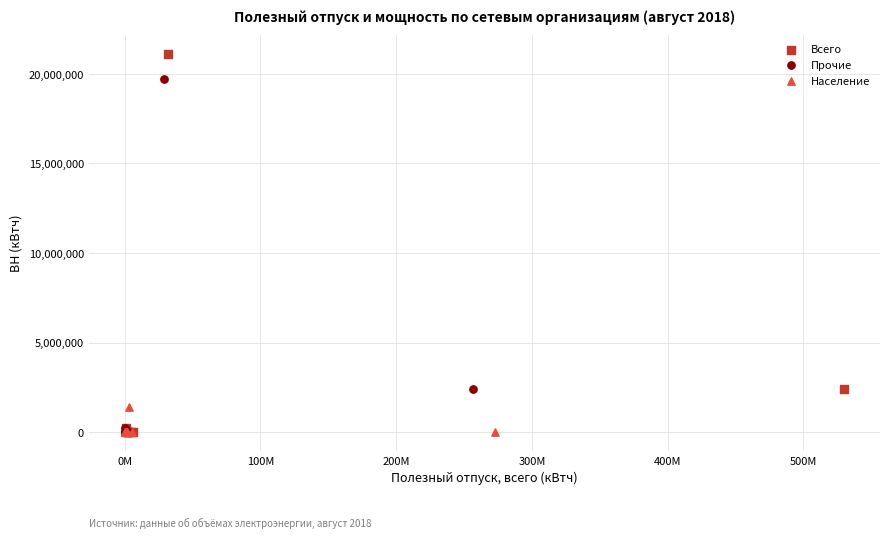

Which series has the largest Y range (max minus min)?

Всего